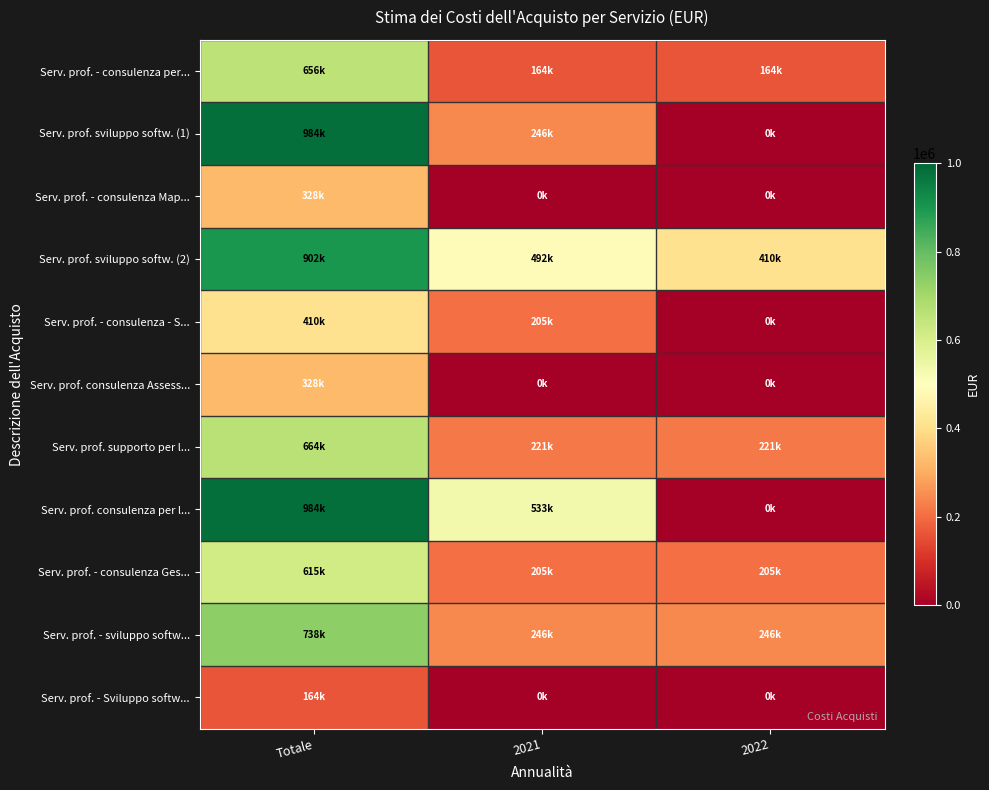

Reading right to left, what are all the values shown in this chart?

Serv. prof. - consulenza per...: 2022=163934.4	2021=163934.4	Totale=655737.7
Serv. prof. sviluppo softw. (1): 2022=0.0	2021=245901.6	Totale=983606.6
Serv. prof. - consulenza Map...: 2022=0.0	2021=0.0	Totale=327868.9
Serv. prof. sviluppo softw. (2): 2022=409836.1	2021=491803.3	Totale=901639.3
Serv. prof. - consulenza - S...: 2022=0.0	2021=204918.0	Totale=409836.1
Serv. prof. consulenza Assess...: 2022=0.0	2021=0.0	Totale=327868.9
Serv. prof. supporto per l...: 2022=221311.5	2021=221311.5	Totale=663934.4
Serv. prof. consulenza per l...: 2022=0.0	2021=532786.9	Totale=983606.6
Serv. prof. - consulenza Ges...: 2022=204918.0	2021=204918.0	Totale=614754.1
Serv. prof. - sviluppo softw...: 2022=245901.6	2021=245901.6	Totale=737704.9
Serv. prof. - Sviluppo softw...: 2022=0.0	2021=0.0	Totale=163934.4